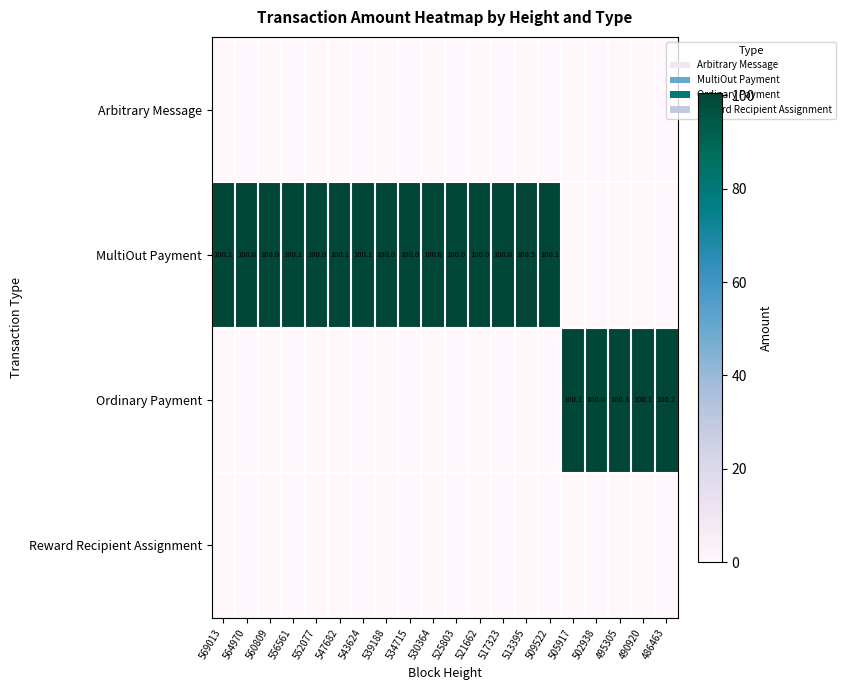

True or false: MultiOut Payment has a value of 100.0 at 552077.

True